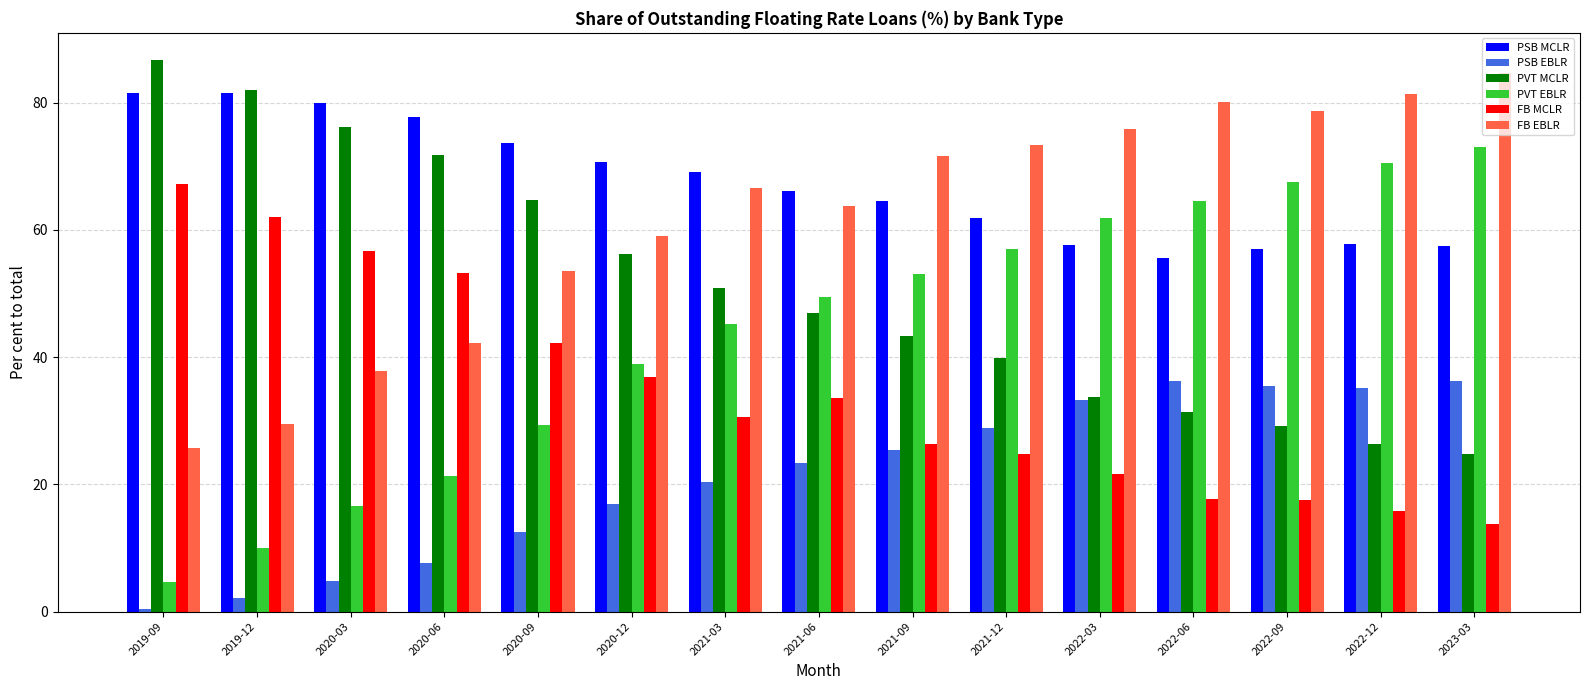

What is the value of the PVT MCLR bar at the 5th from the left?

64.8